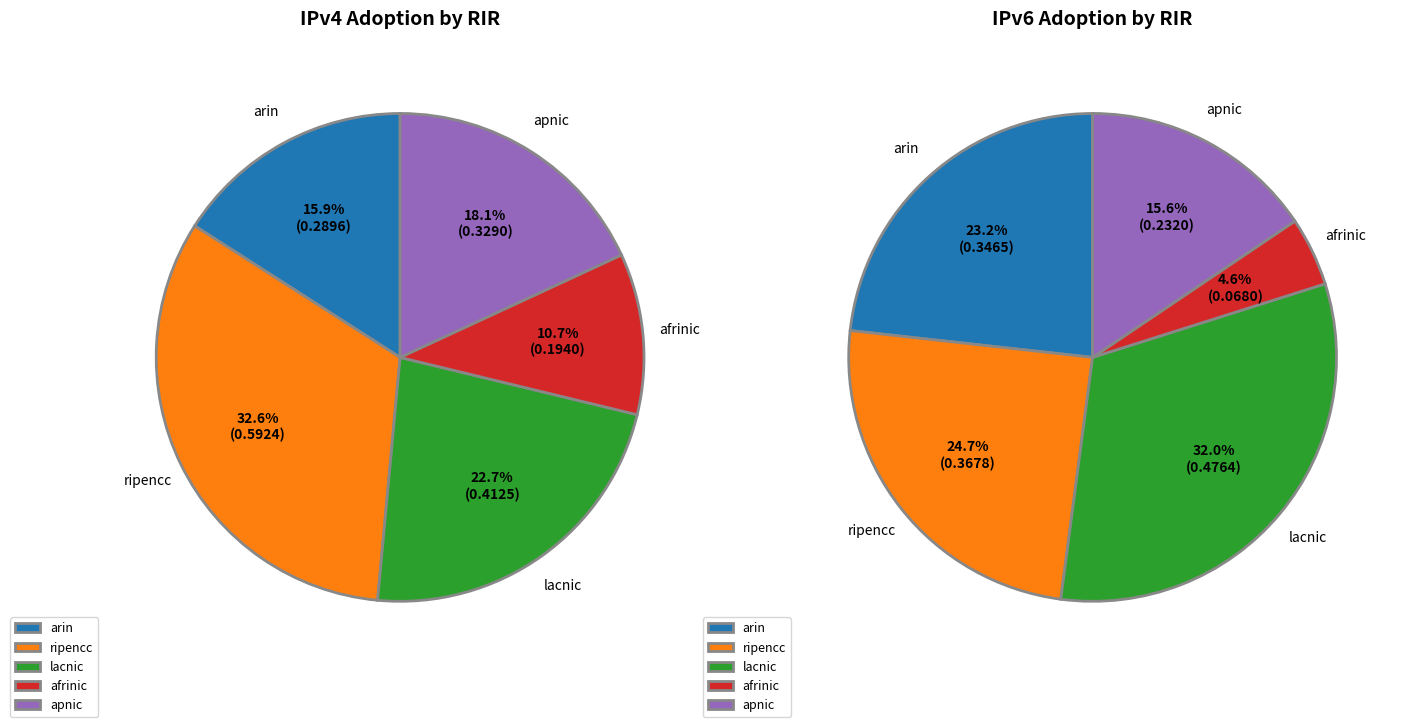

Is there any slice that represents more than half of the pie?

No